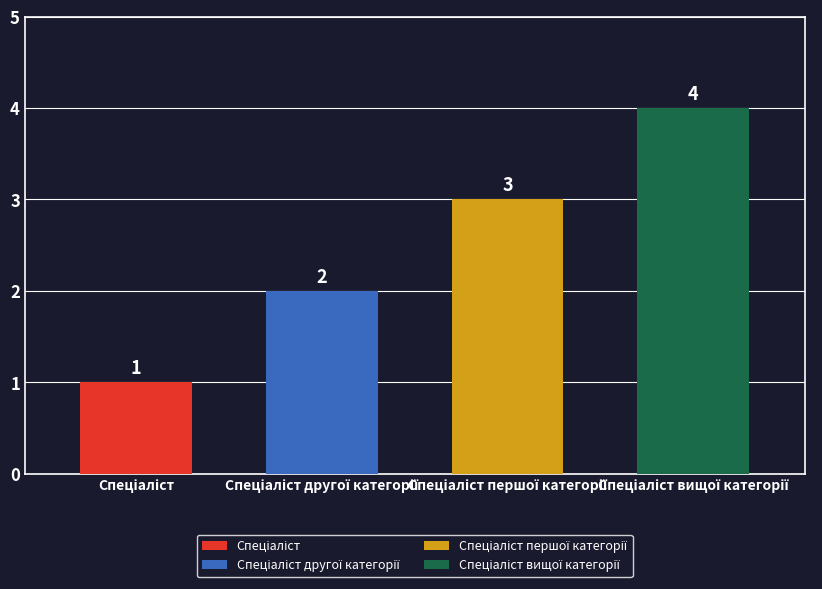

How many bars are there in total?

4